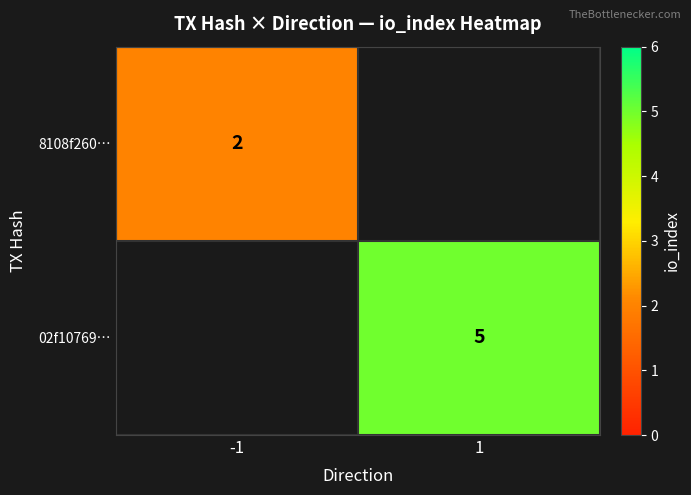

True or false: 02f10769… has a value of 5 at 1.

True